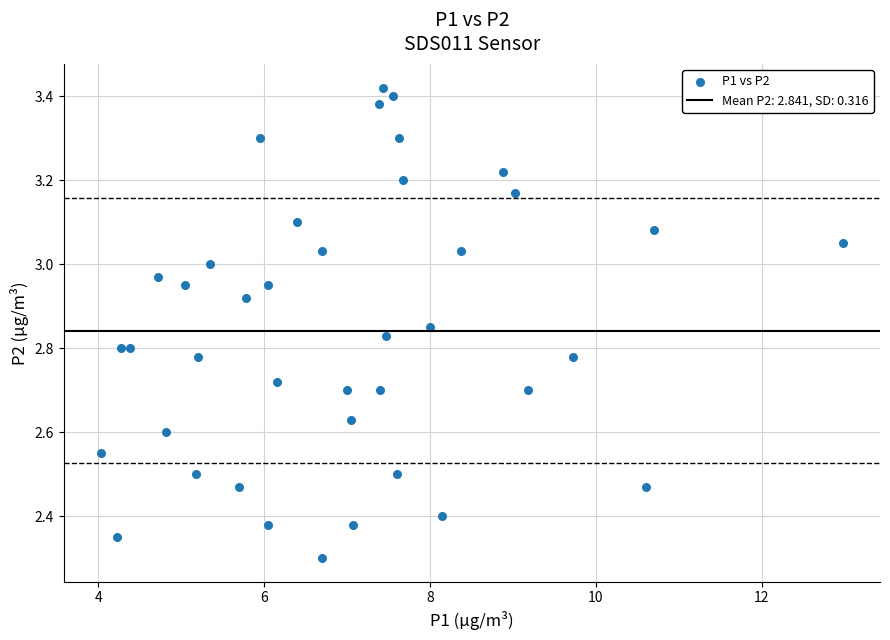

What is the range of Y values (max minus min)?

1.1